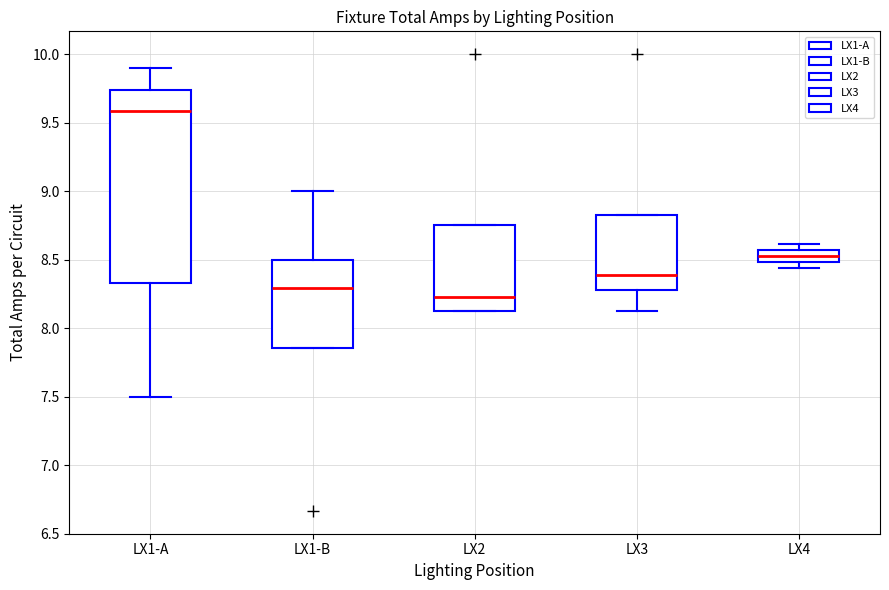

Reading left to right, transcribe this box plot: for each box, give where its median line is, the range the box spans, and where its two whiskers end, as read against the y-axis. The values are not printed on the chart, so give them approximately, as read against the axis.

LX1-A: median 9.60, box 8.35 to 9.75, whiskers 7.50 to 9.90
LX1-B: median 8.30, box 7.85 to 8.50, whiskers 7.85 to 9.00
LX2: median 8.25, box 8.15 to 8.75, whiskers 8.15 to 8.75
LX3: median 8.40, box 8.30 to 8.85, whiskers 8.15 to 8.85
LX4: median 8.55 (inside the box), box 8.50 to 8.55, whiskers 8.45 to 8.60